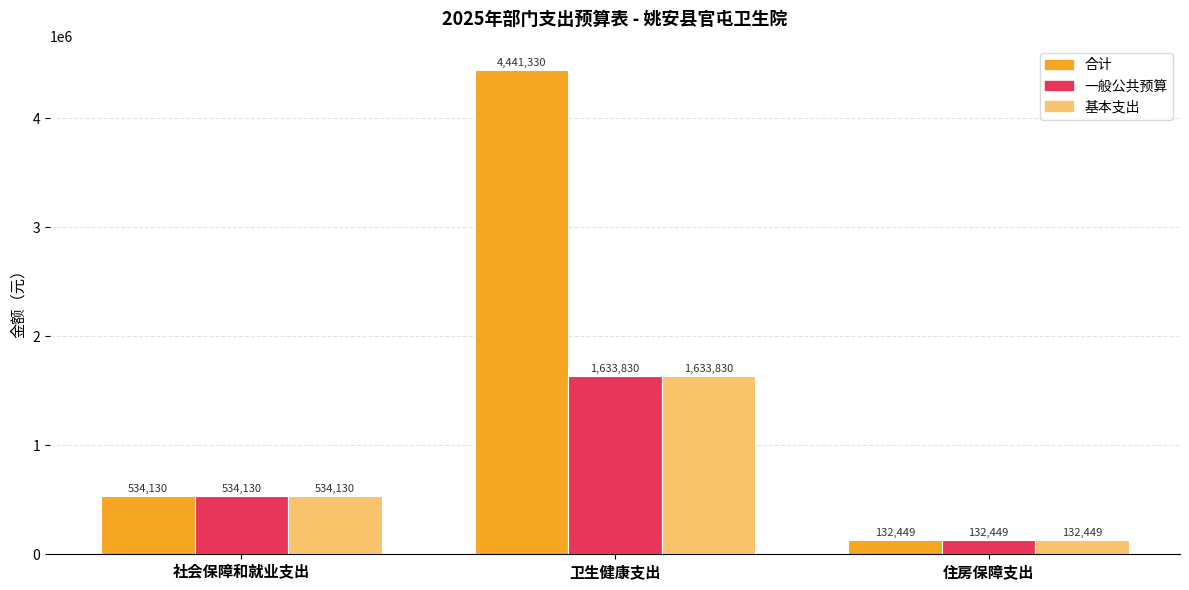

At how many categories does at least one series exceed 1798802?

1